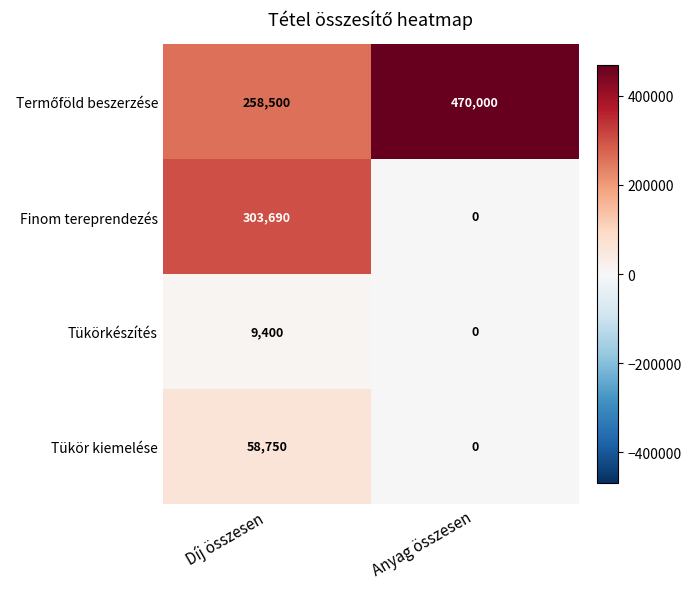

What is the maximum value shown in the chart?

470000